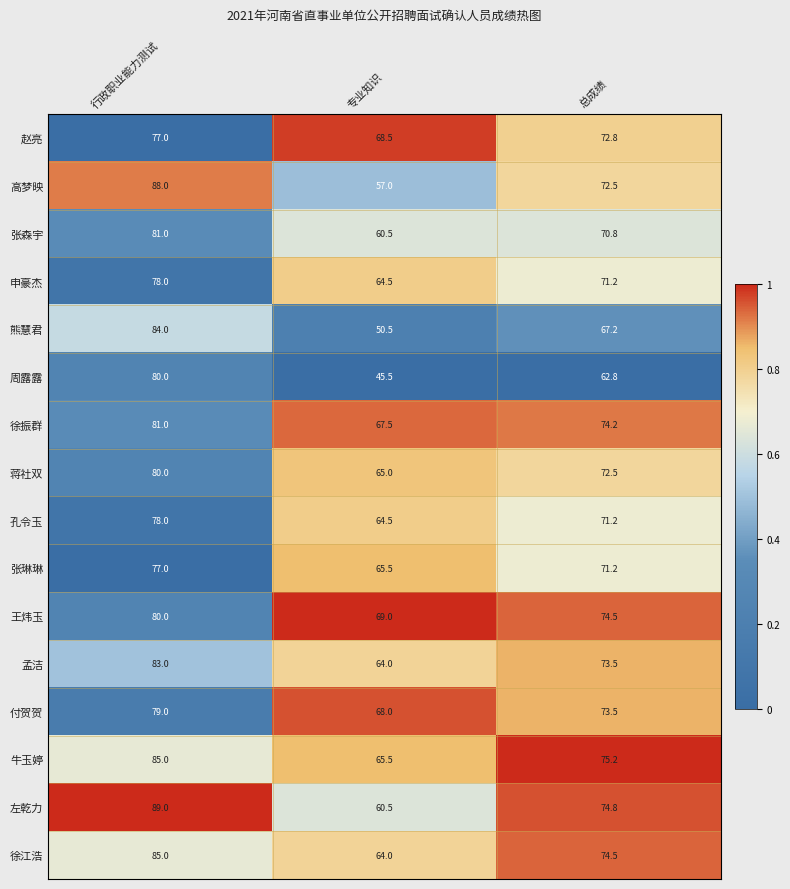

How many 高梦映 values are between 57 and 88?

3